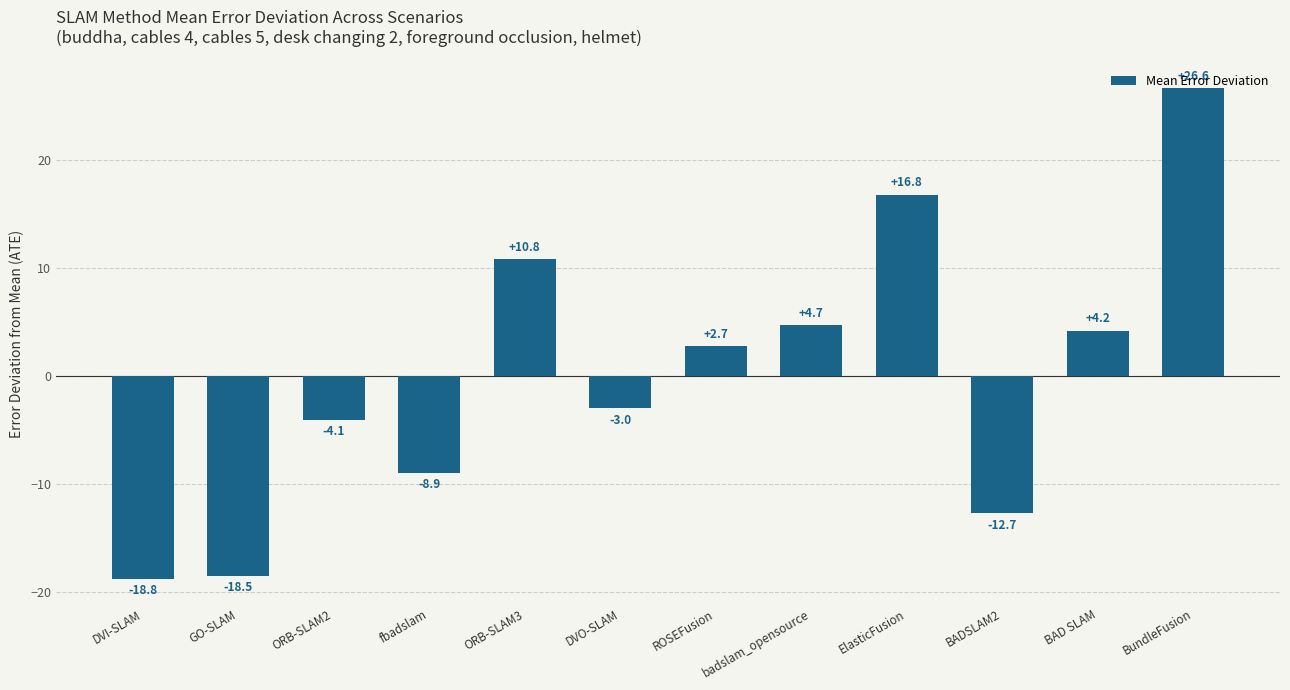

Count the number of data series in this chart.

1